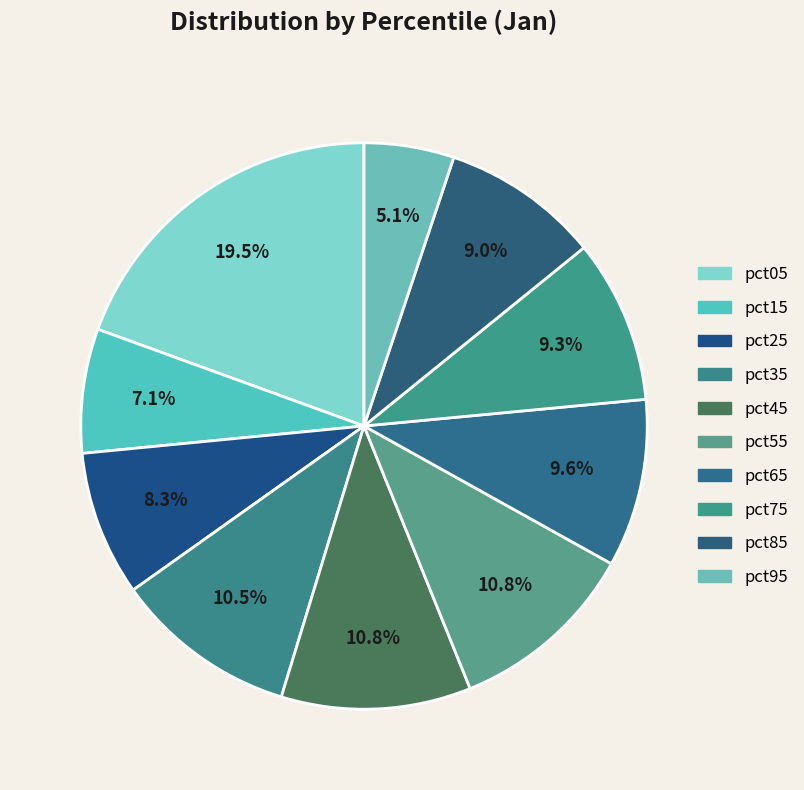

What portion of the pie excludes pct55?

89.2%